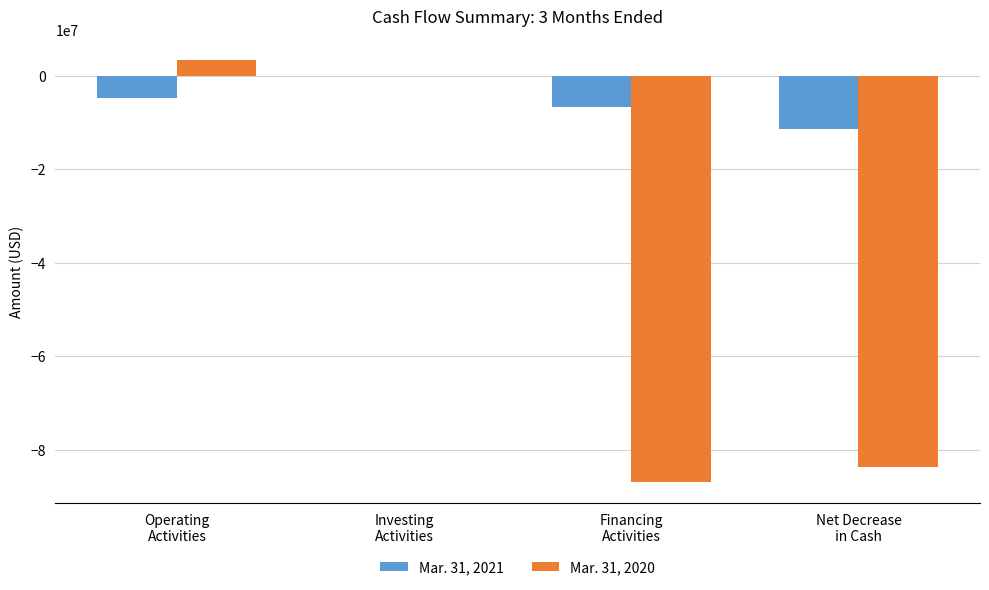

True or false: Mar. 31, 2021 has a value of -3154647 at Net Decrease
in Cash.

False